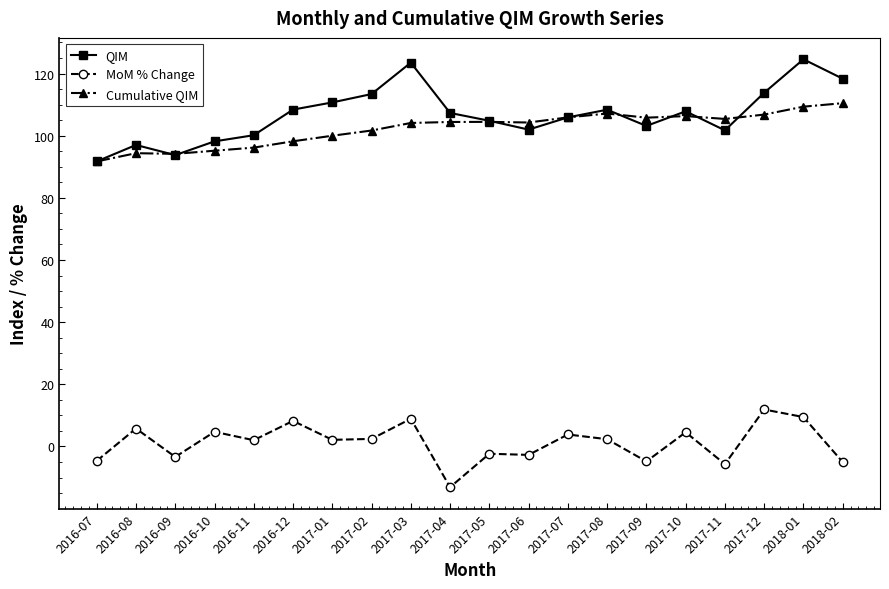

At which category is the sum across all series the highest?

2018-01